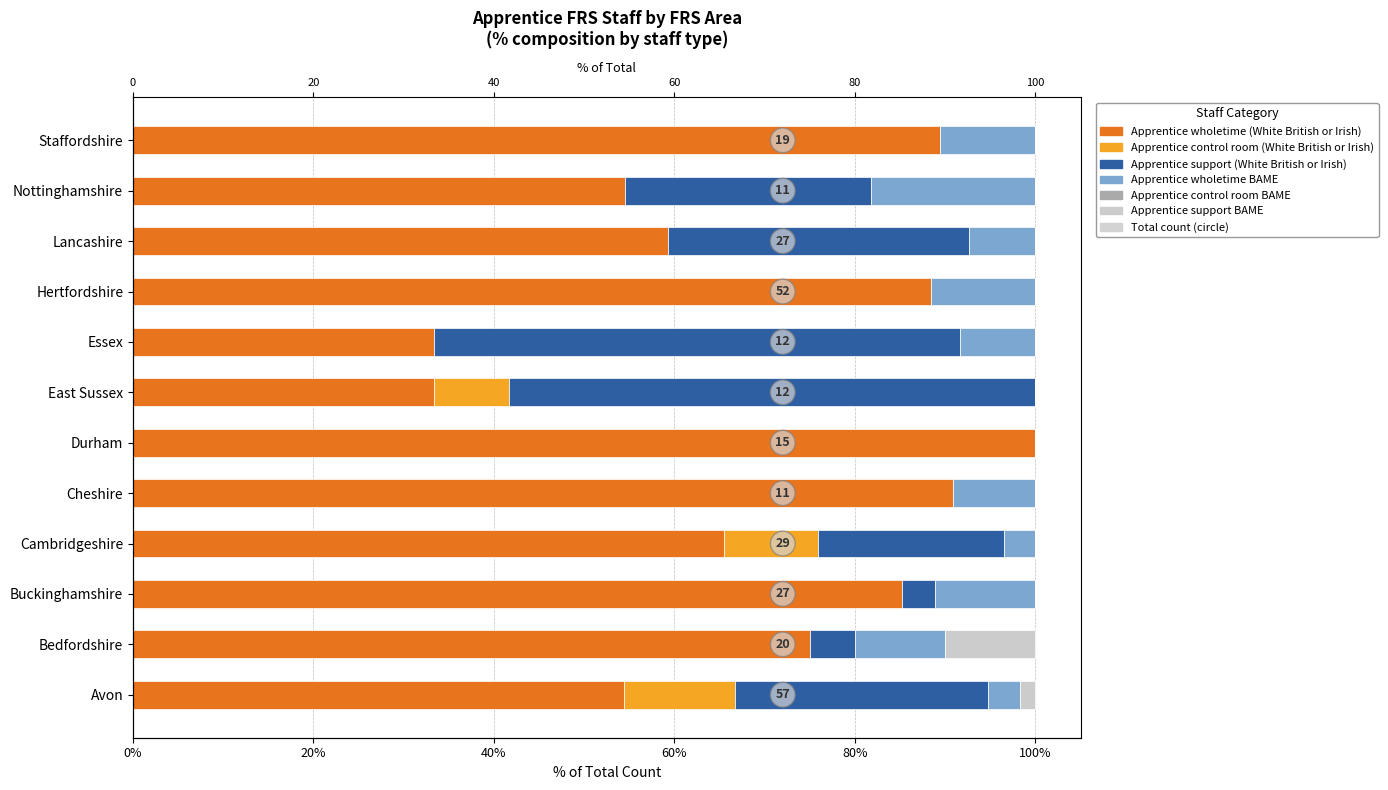

Rank the series by their maximum value, from highest to lowest.

Apprentice wholetime (White British or Irish), Apprentice support (White British or Irish), Apprentice wholetime BAME, Apprentice control room (White British or Irish), Apprentice support BAME, Apprentice control room BAME